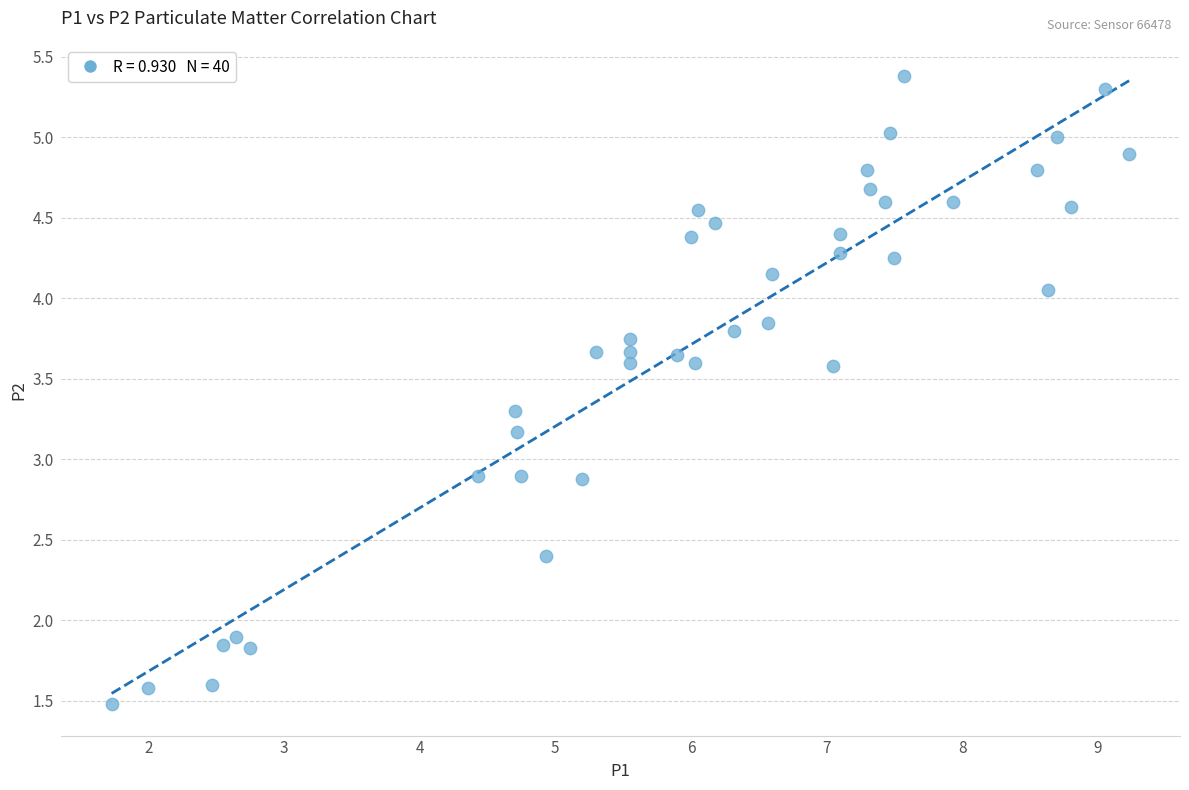

What is the range of X values (max minus min)?

7.5